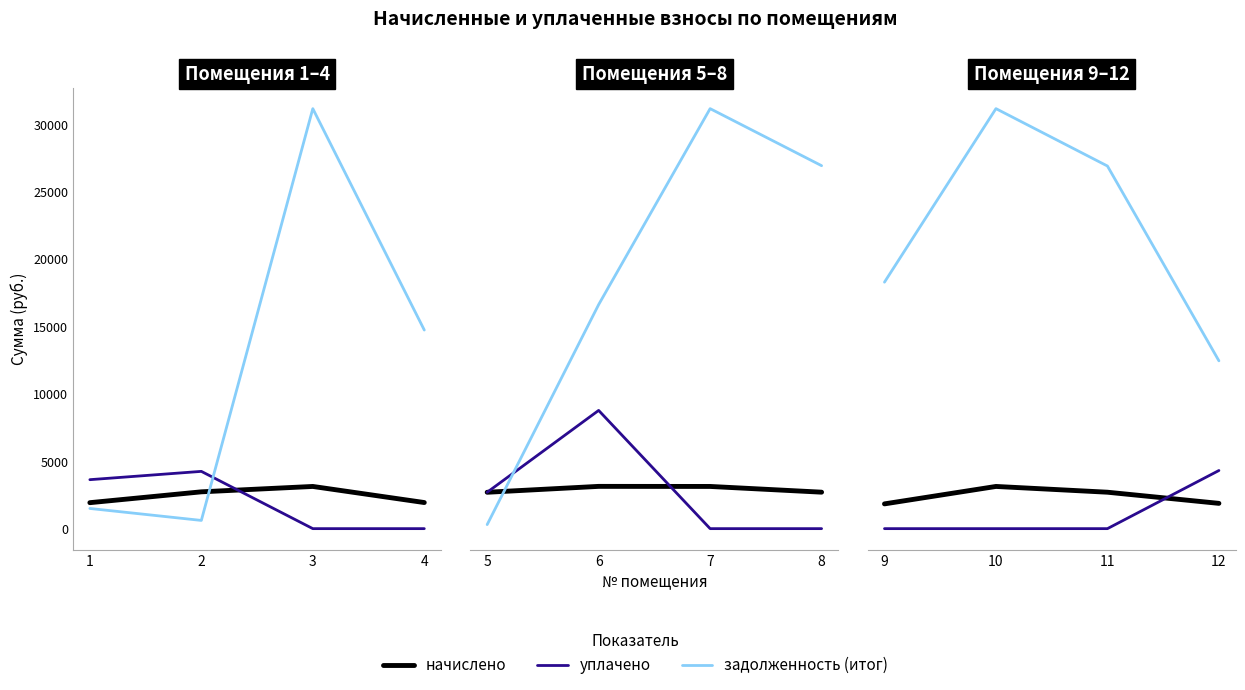

Which series has the largest total across all categories?

задолженность (итог)